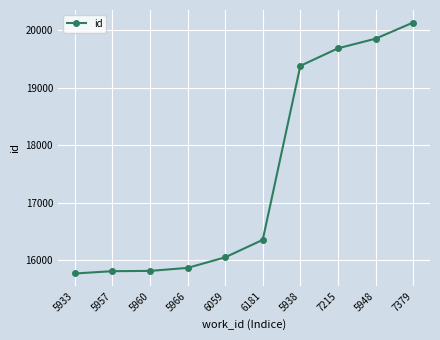

What is the average value?

17474